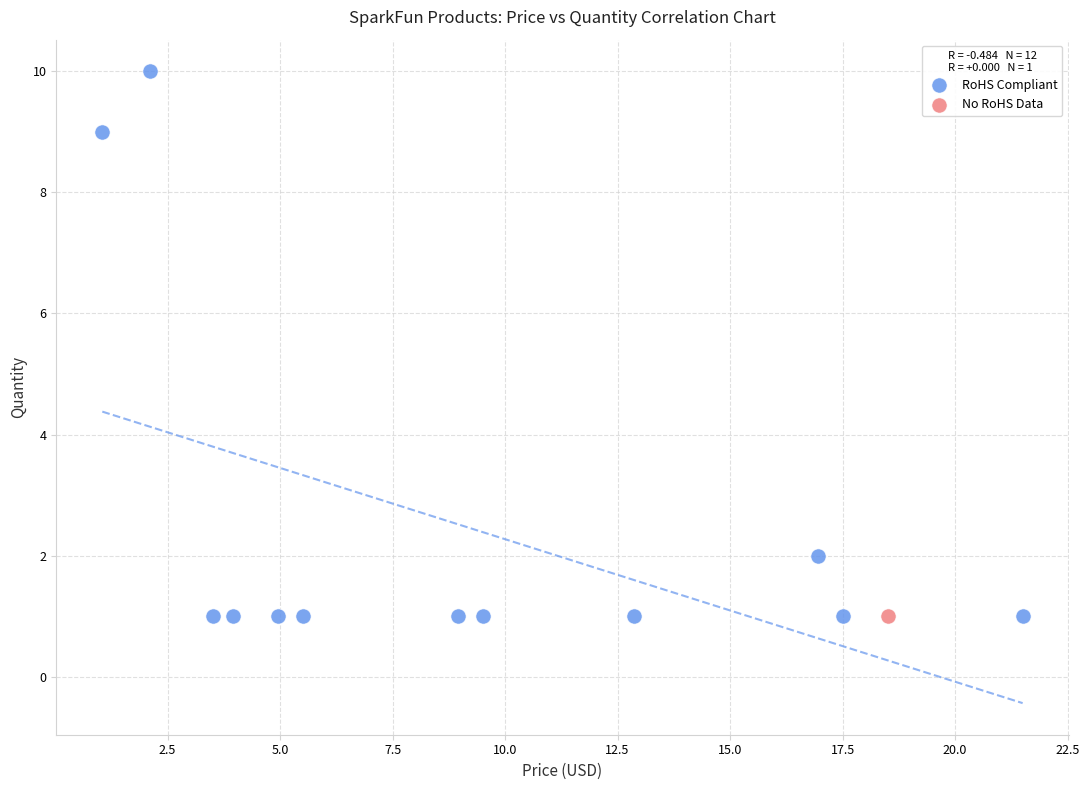

What are all the series names shown in the legend?

RoHS Compliant, No RoHS Data